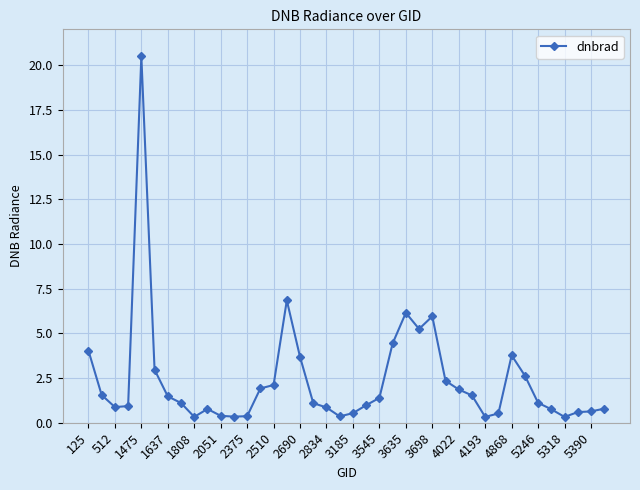

What is the difference between the maximum and second lowest values?

20.2